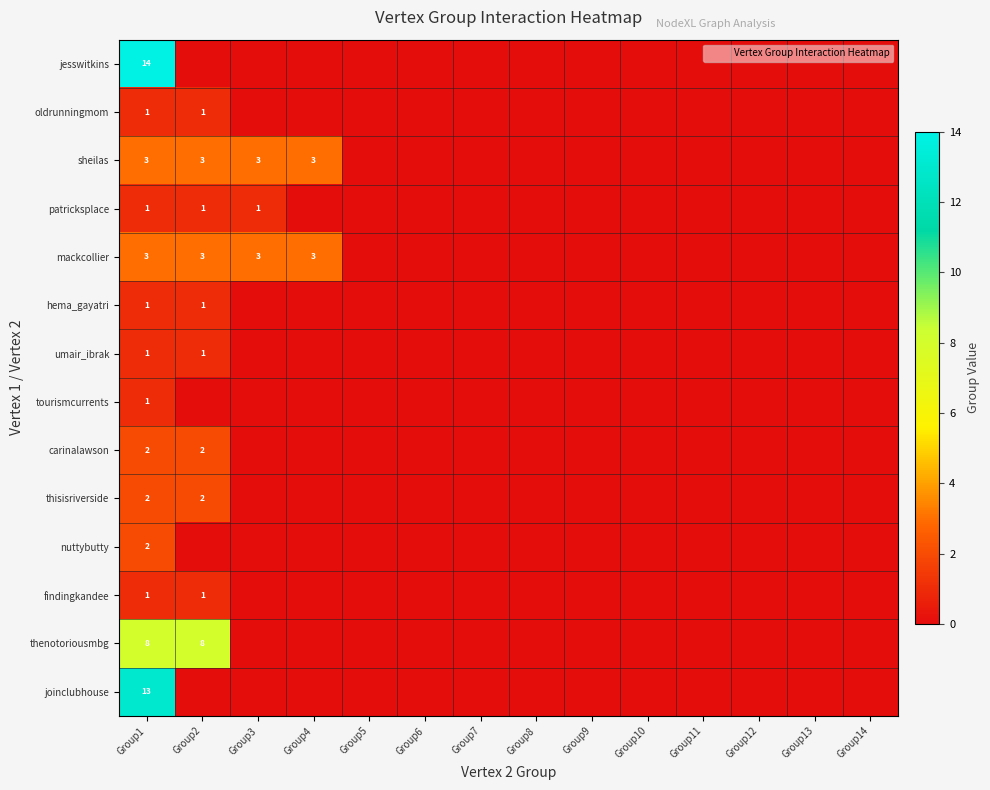

What is the difference between the second highest and minimum values in the thisisriverside series?

2